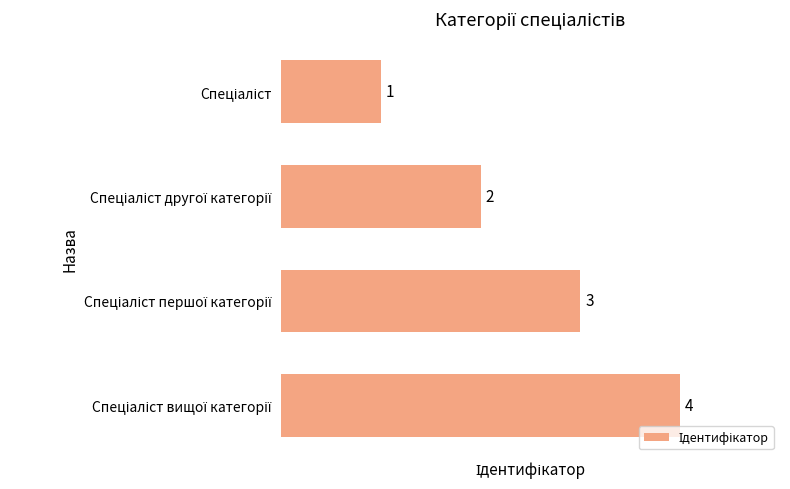

What is the greatest value displayed?

4